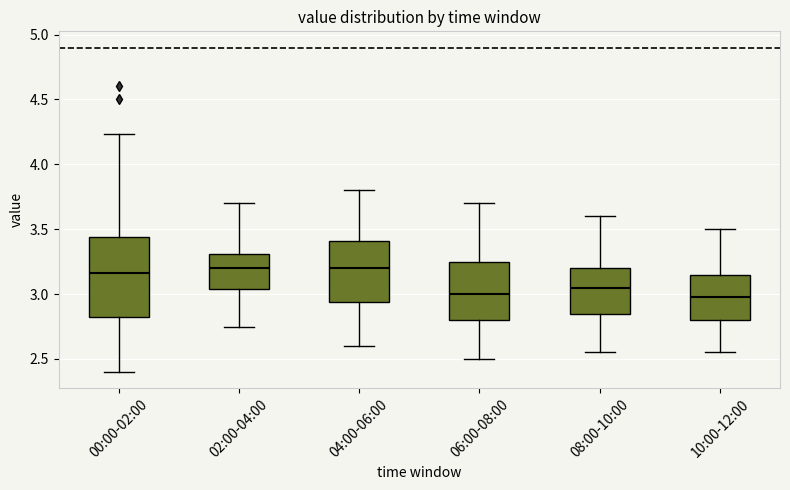

Where is the upper edge of the box for 08:00-10:00 on the y-axis? The values are not printed on the chart, so give them approximately, as read against the axis.

3.20